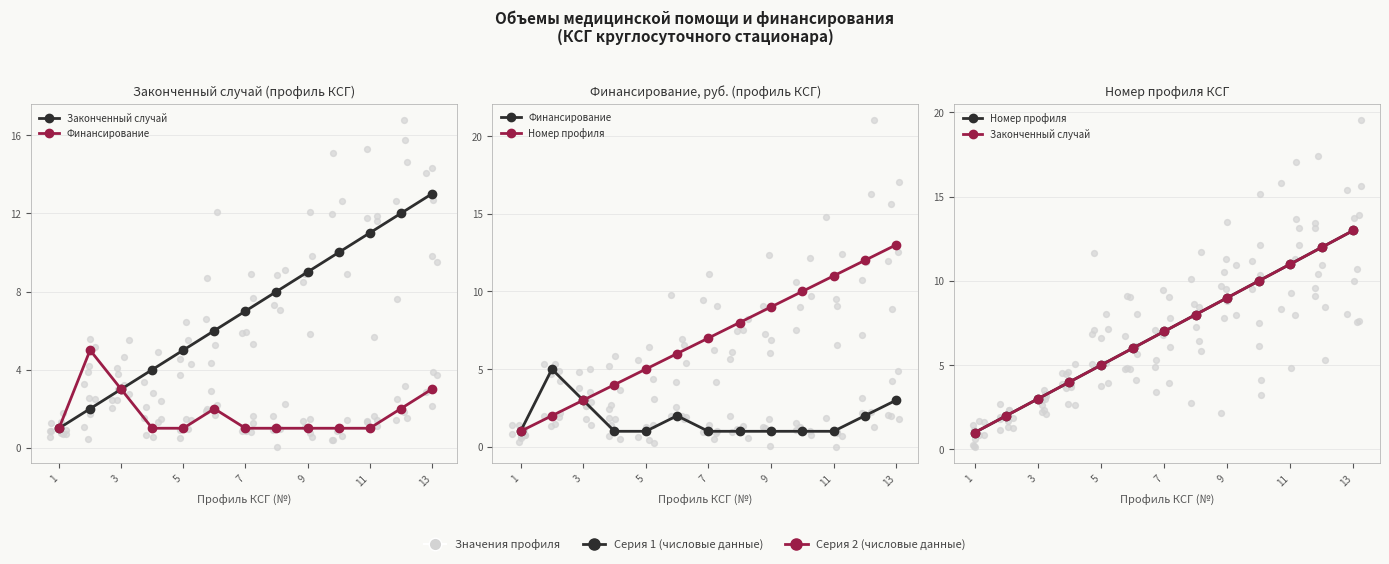

Which series contains the lowest Y value?

Законченный случай